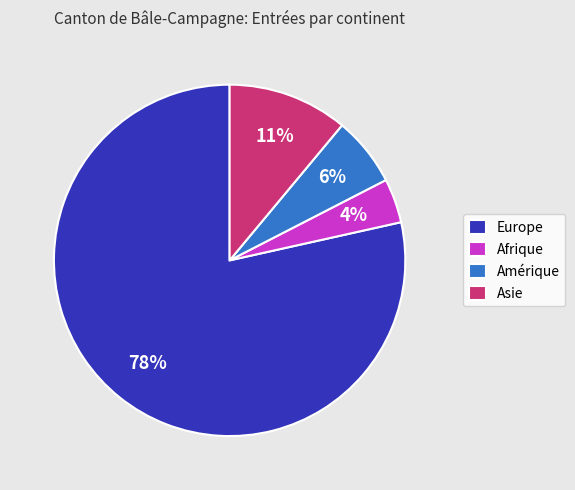

Is Amérique the majority of the pie?

No